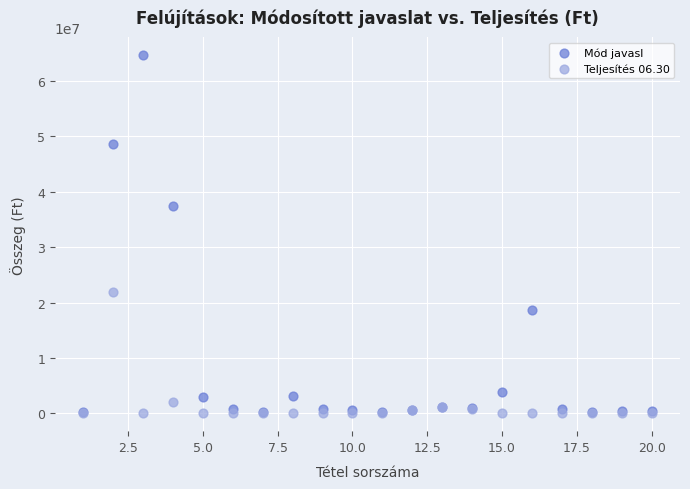

In the Mód javasl series, what Y value is closest to 32413900?

37345602